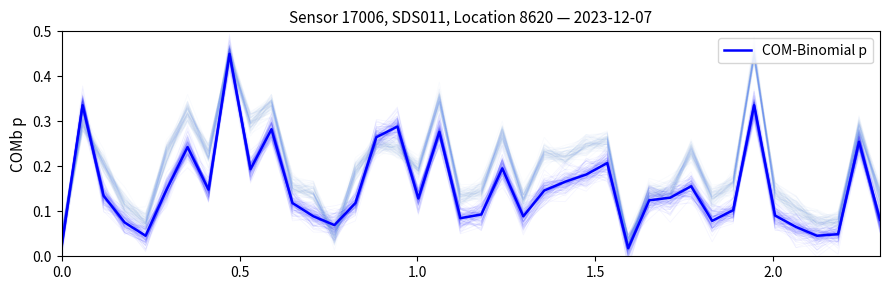

How many interior local peaks (higher than both neighbors) does the data have?

11